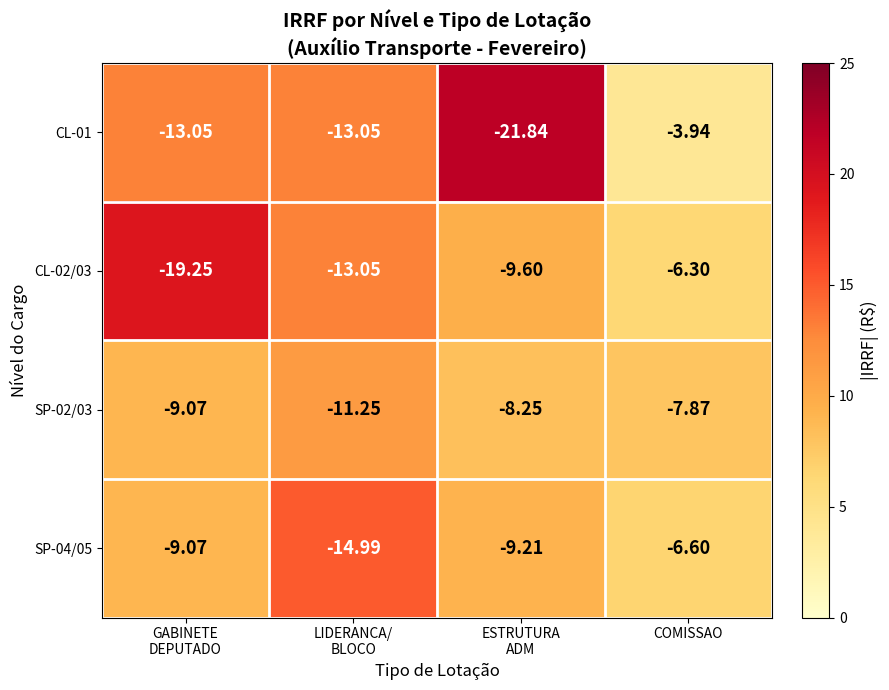

Which category has the highest value across all series?

COMISSAO